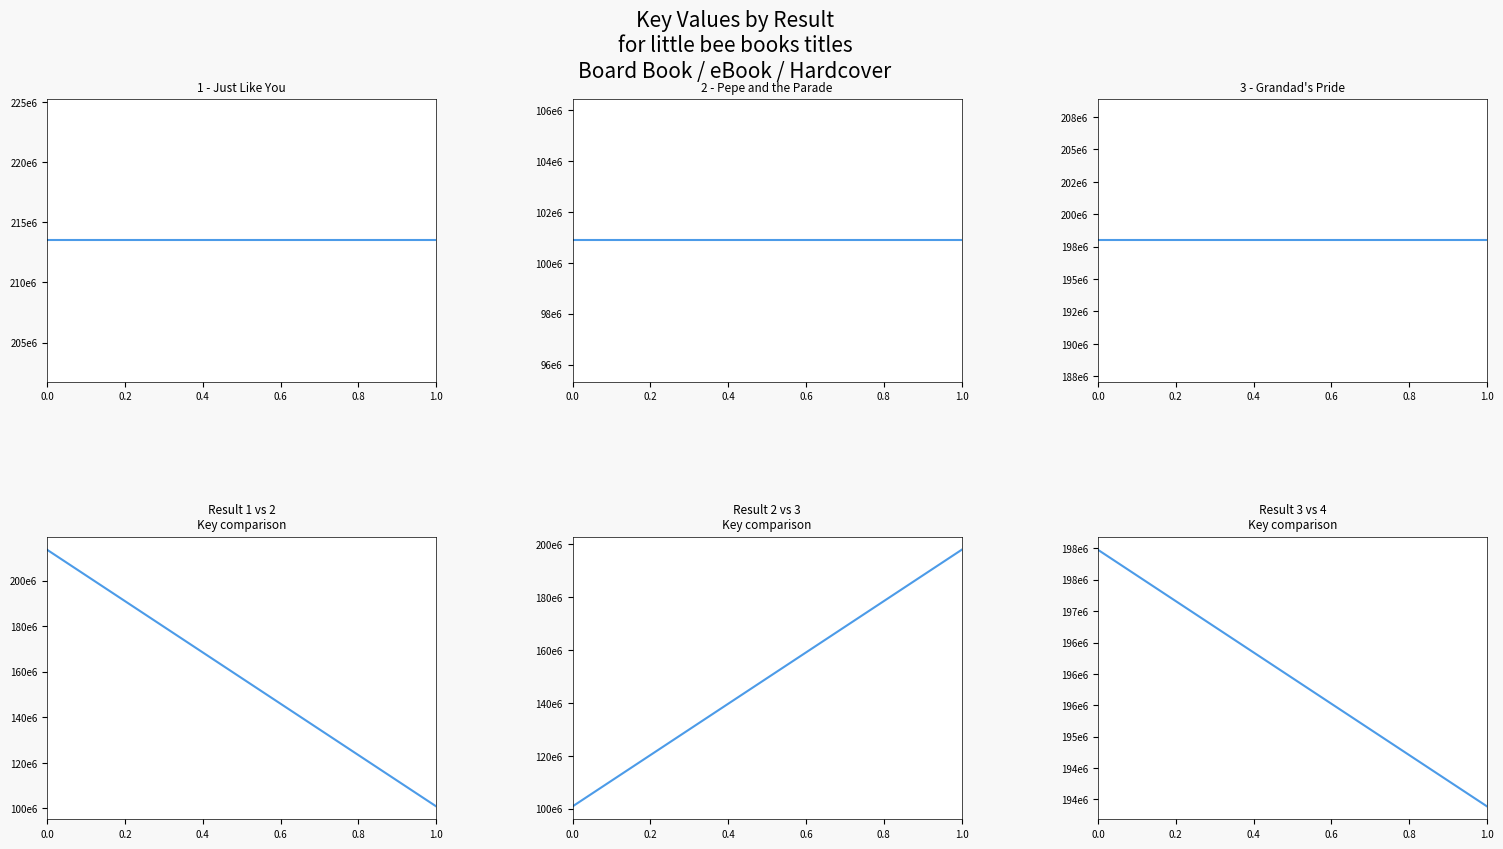

What is the highest value of the Result 3 vs 4
Key comparison series?

197977875